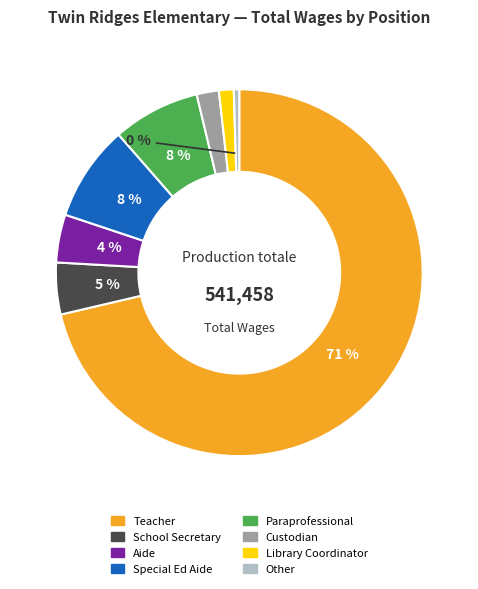

Is it true that Aide is 16% of the pie?

False